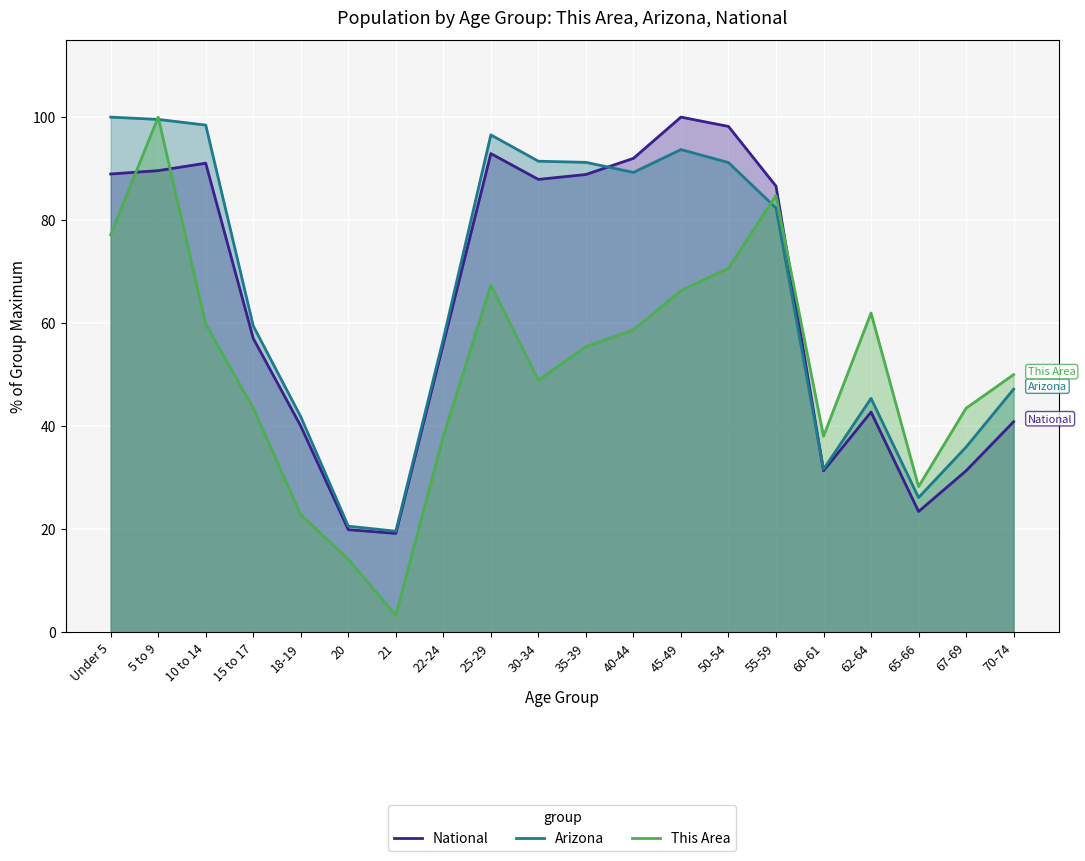

What is the value of the National point at the 16th from the left?

31.3